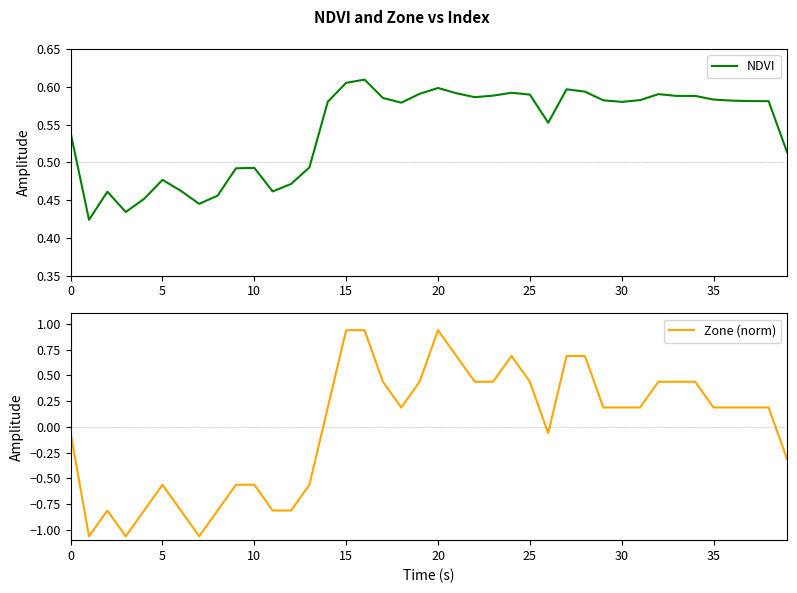

Is it true that Zone (norm) equals 0.4 at 33?

True